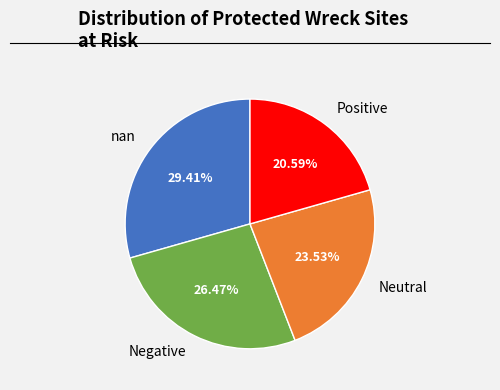

Which slice is the smallest?

Positive